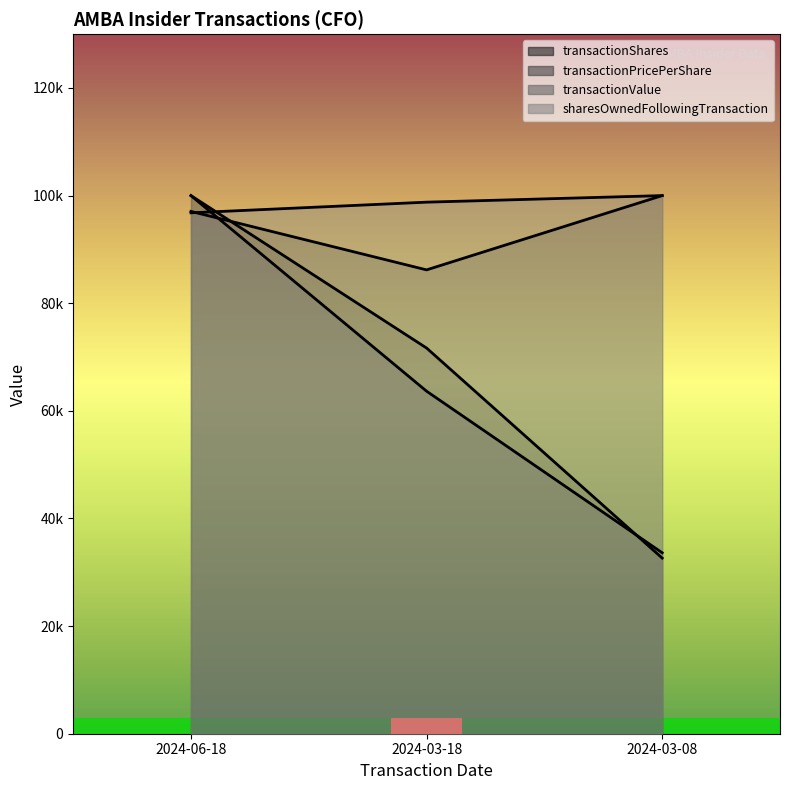

What is the label of the 2nd point from the left?

2024-03-18